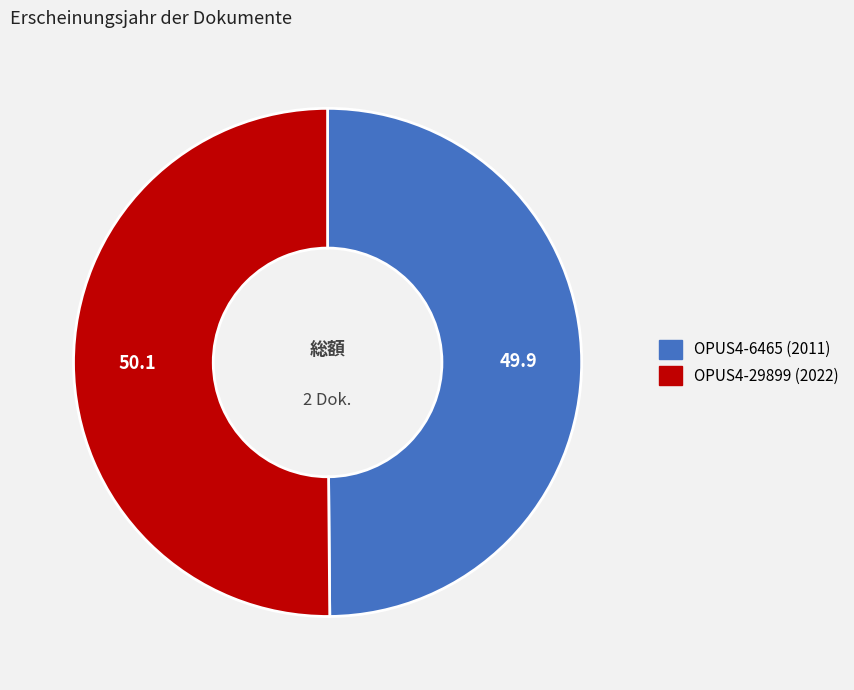

Do OPUS4-6465 (2011) and OPUS4-29899 (2022) together represent more than half of the pie?

Yes